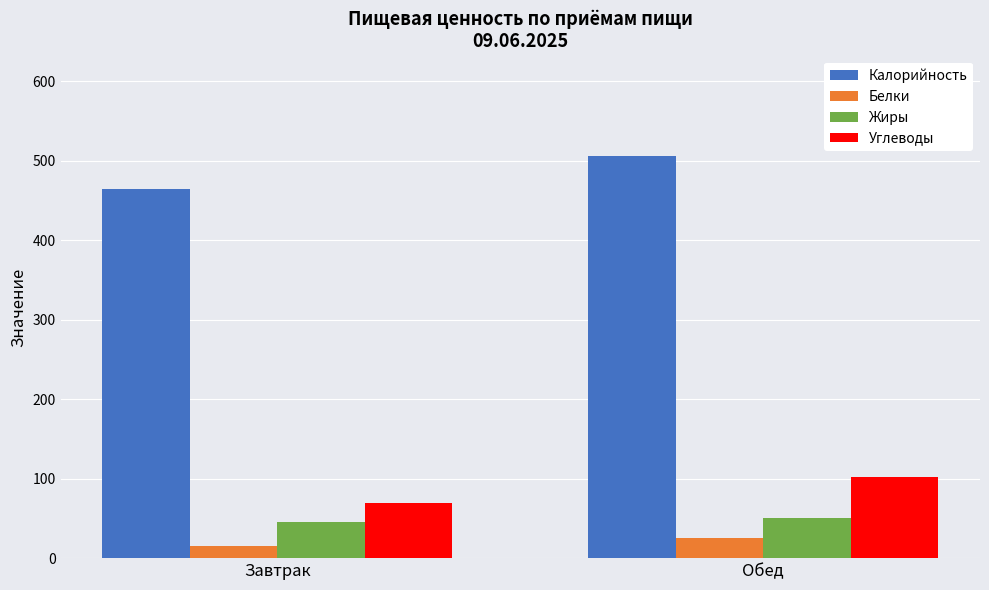

At Завтрак, list the series in order from smallest to largest.

Белки, Жиры, Углеводы, Калорийность